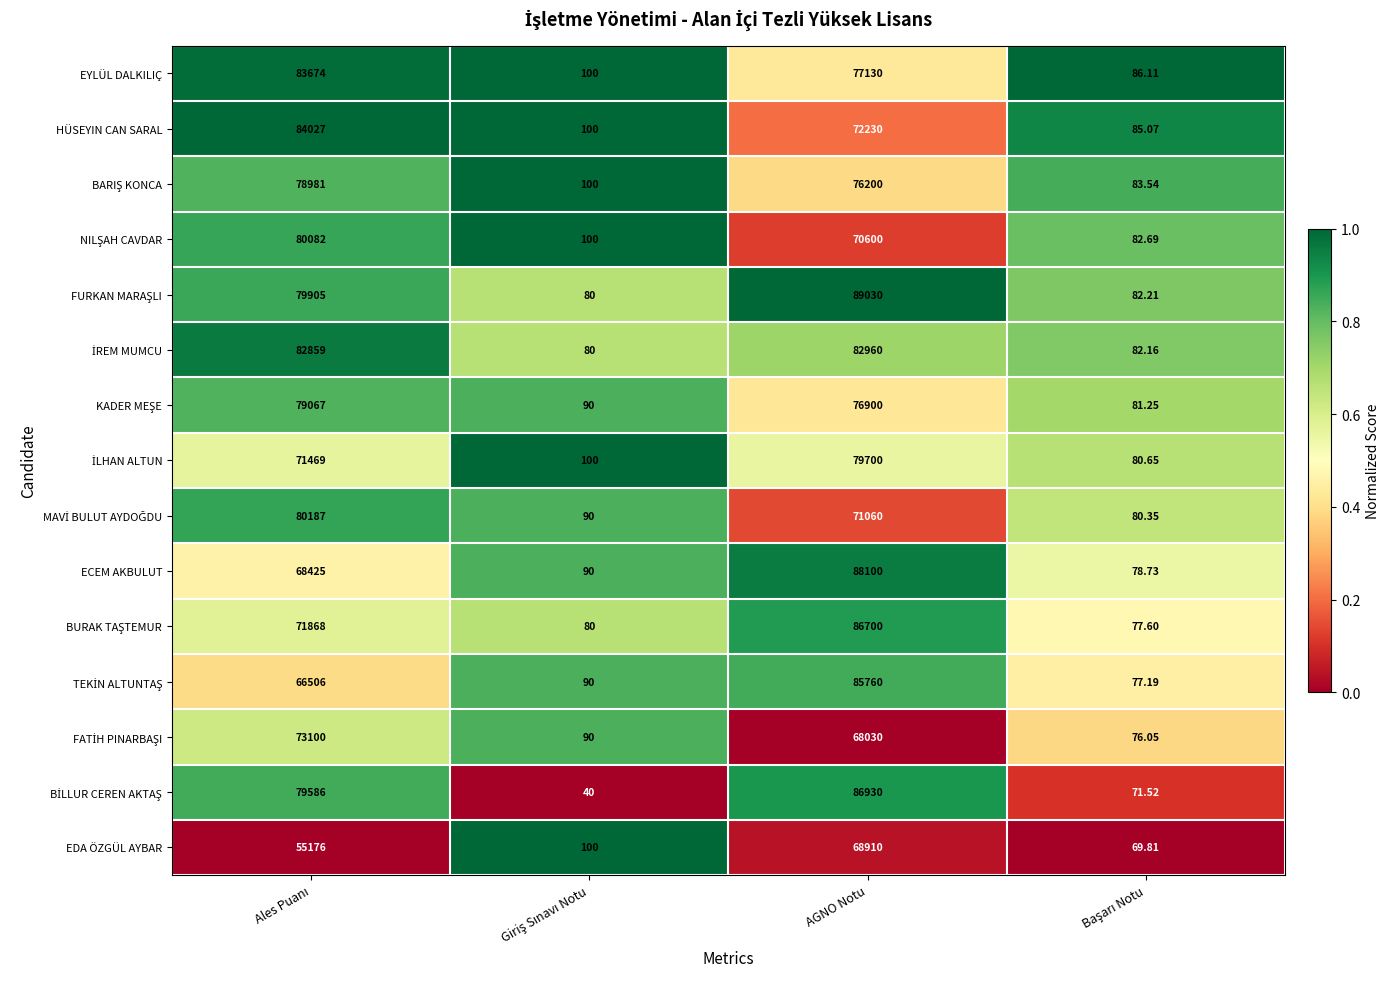

At which category is the sum across all series the highest?

AGNO Notu